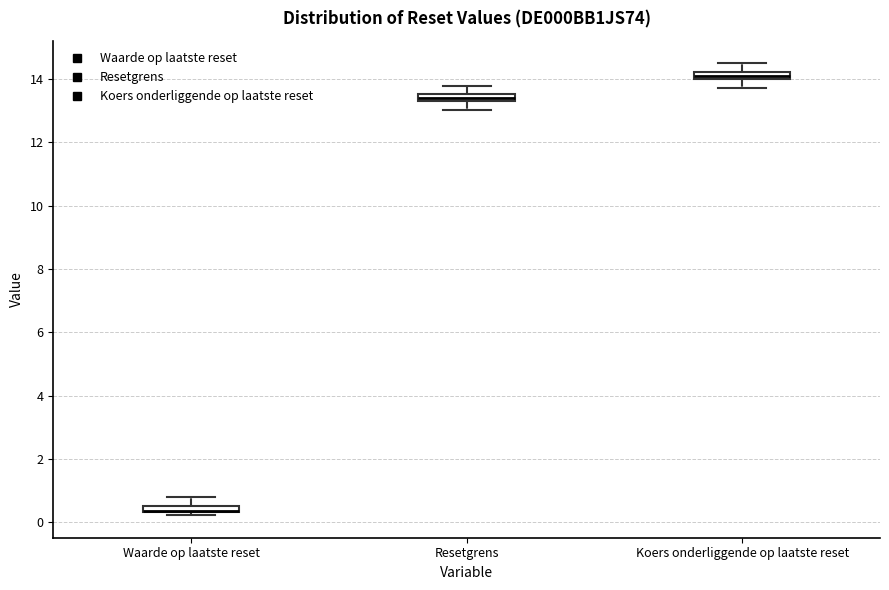

Where is the upper edge of the box for Resetgrens on the y-axis? The values are not printed on the chart, so give them approximately, as read against the axis.

13.6